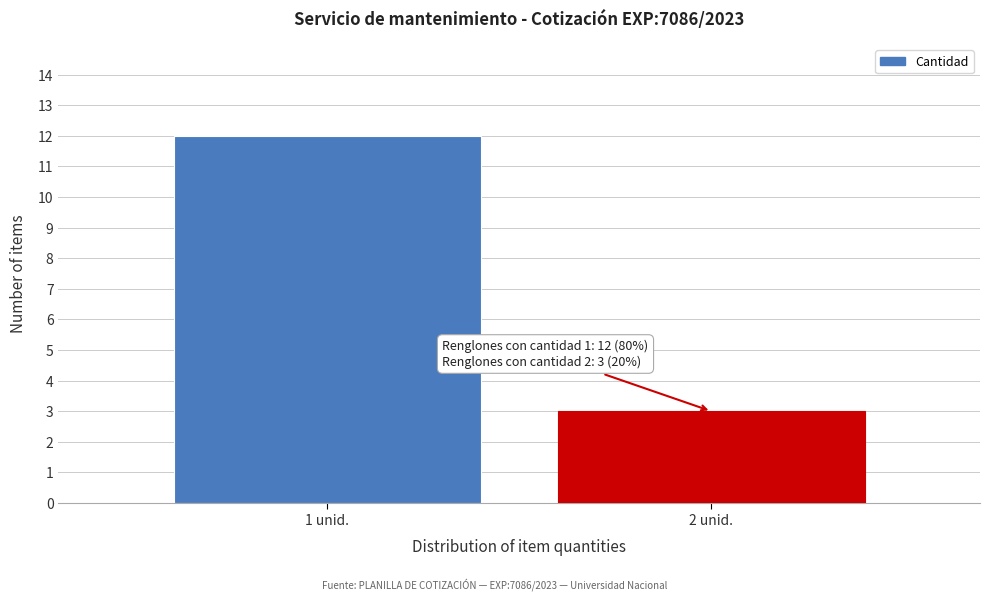

Reading left to right, extract all data points from this chart.

1 unid.=12	2 unid.=3